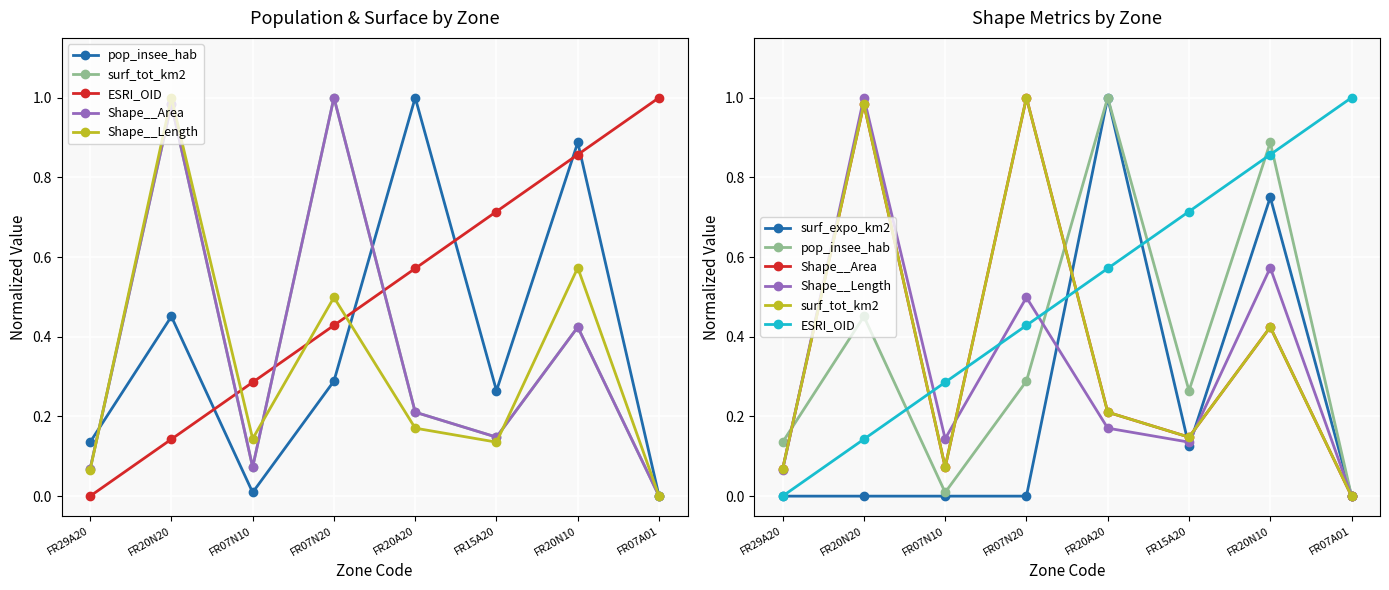

Which label corresponds to the largest value in the chart?

FR20A20